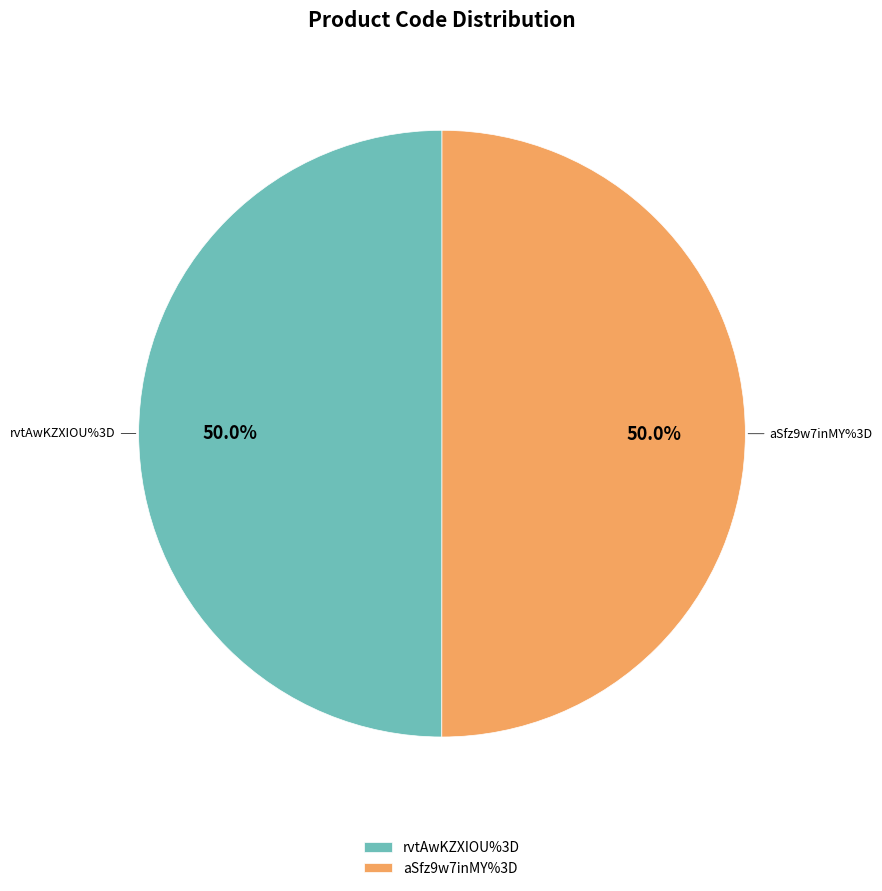

What percentage do aSfz9w7inMY%3D and rvtAwKZXIOU%3D together represent?

100.0%